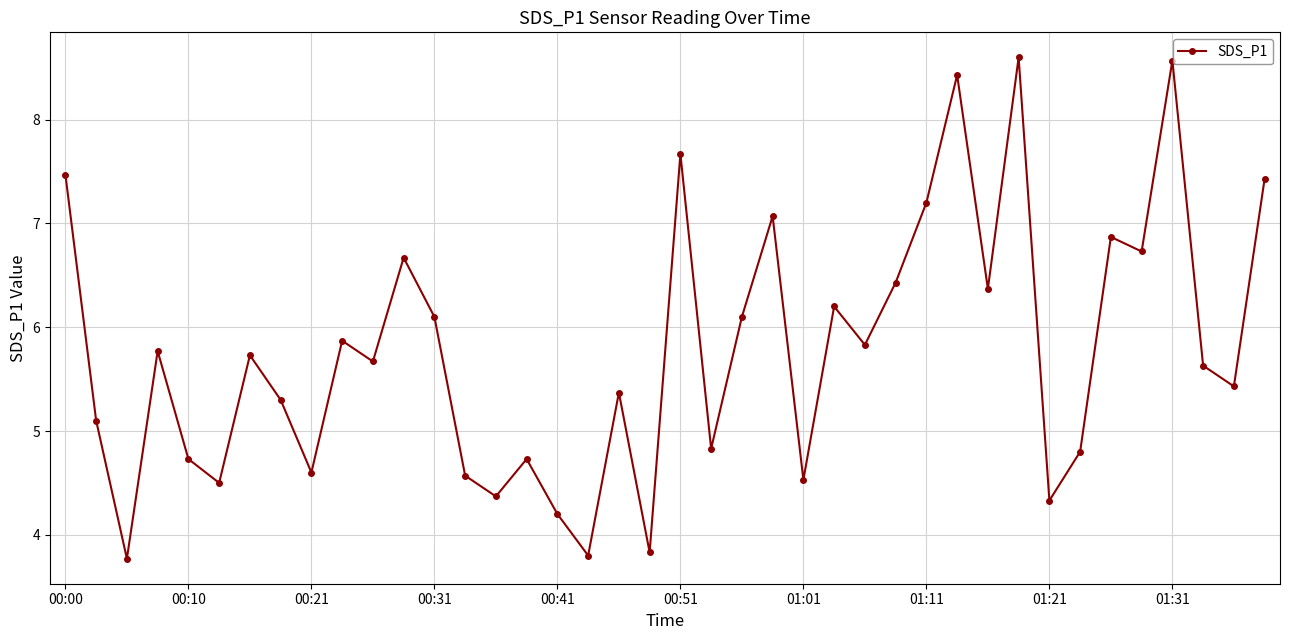

What is the sum of all values?

231.2